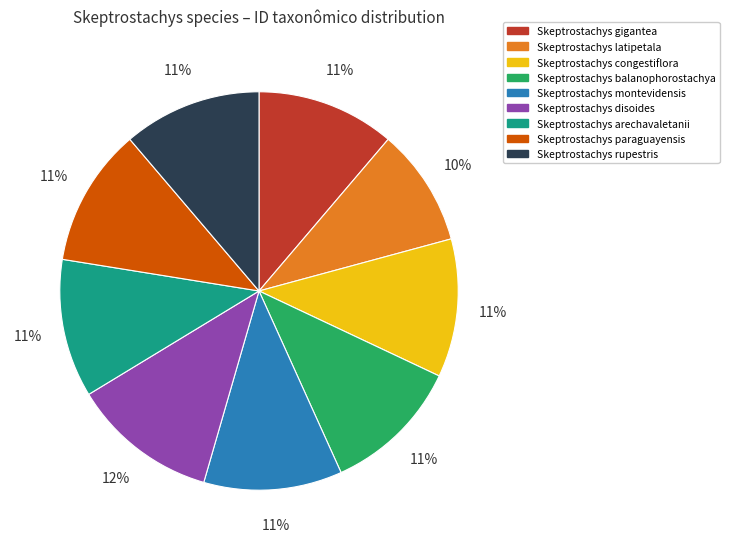

Is there any slice that represents more than half of the pie?

No